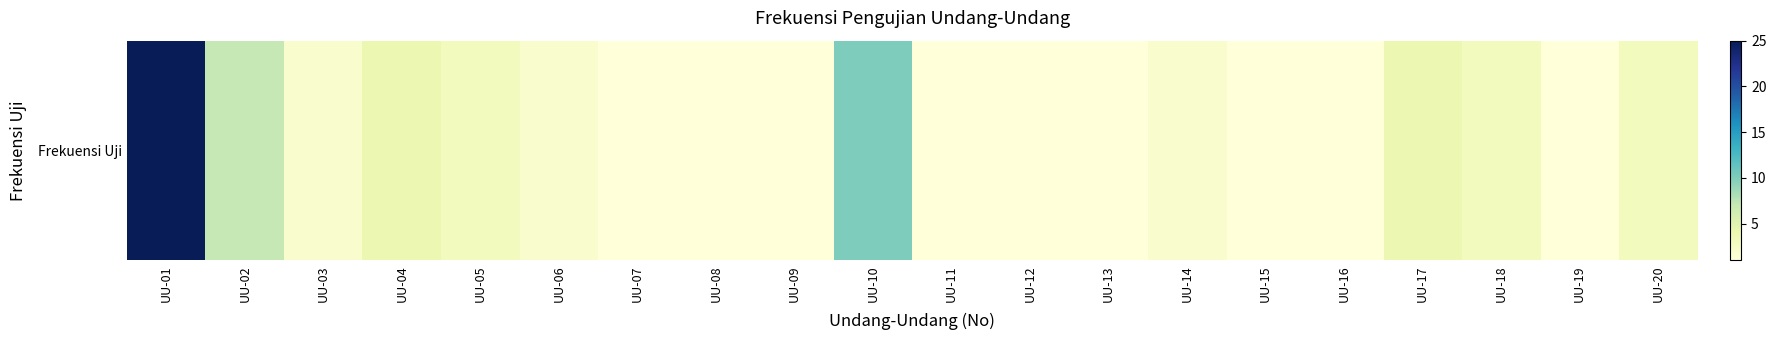

How many categories are shown in the chart?

20